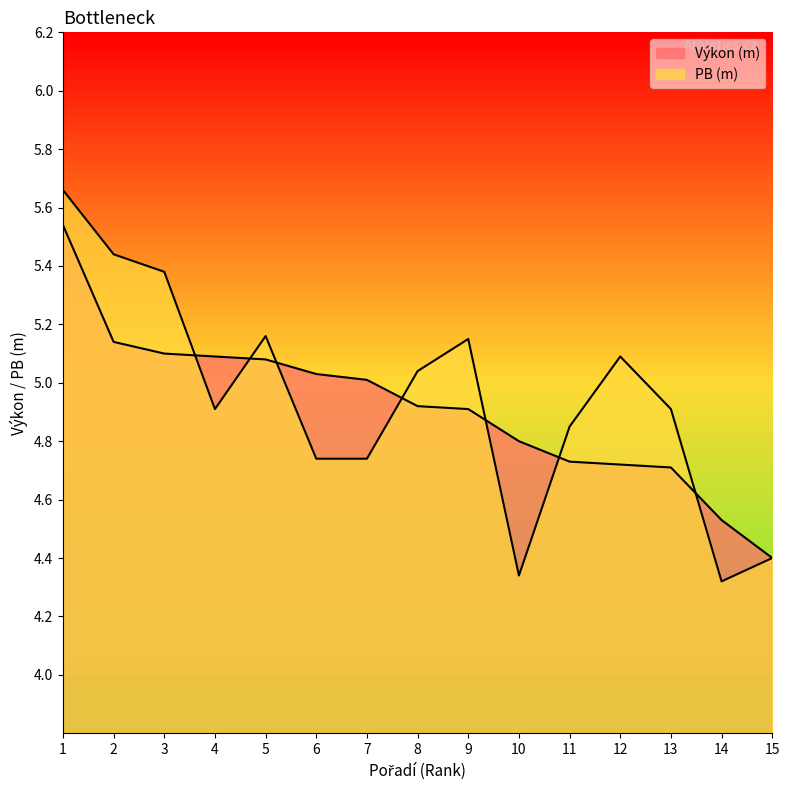

Reading left to right, extract all data points from this chart.

Výkon (m): 1=5.5	2=5.1	3=5.1	4=5.1	5=5.1	6=5.0	7=5.0	8=4.9	9=4.9	10=4.8	11=4.7	12=4.7	13=4.7	14=4.5	15=4.4
PB (m): 1=5.7	2=5.4	3=5.4	4=4.9	5=5.2	6=4.7	7=4.7	8=5.0	9=5.2	10=4.3	11=4.8	12=5.1	13=4.9	14=4.3	15=4.4